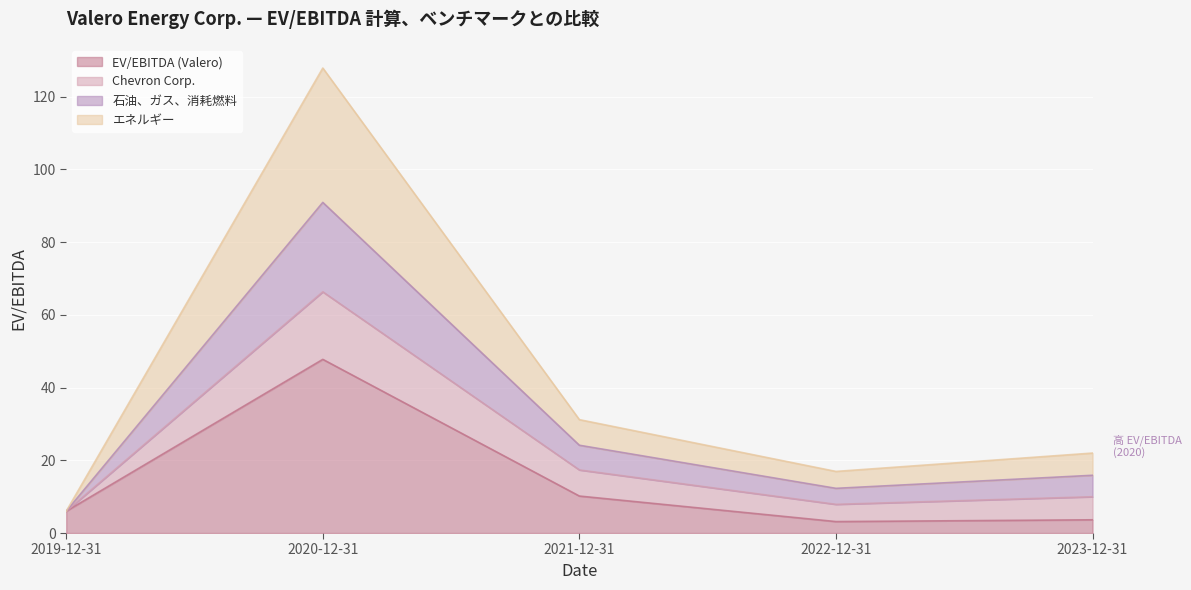

List the labels in order of EV/EBITDA (Valero) value, smallest first.

2022-12-31, 2023-12-31, 2019-12-31, 2021-12-31, 2020-12-31